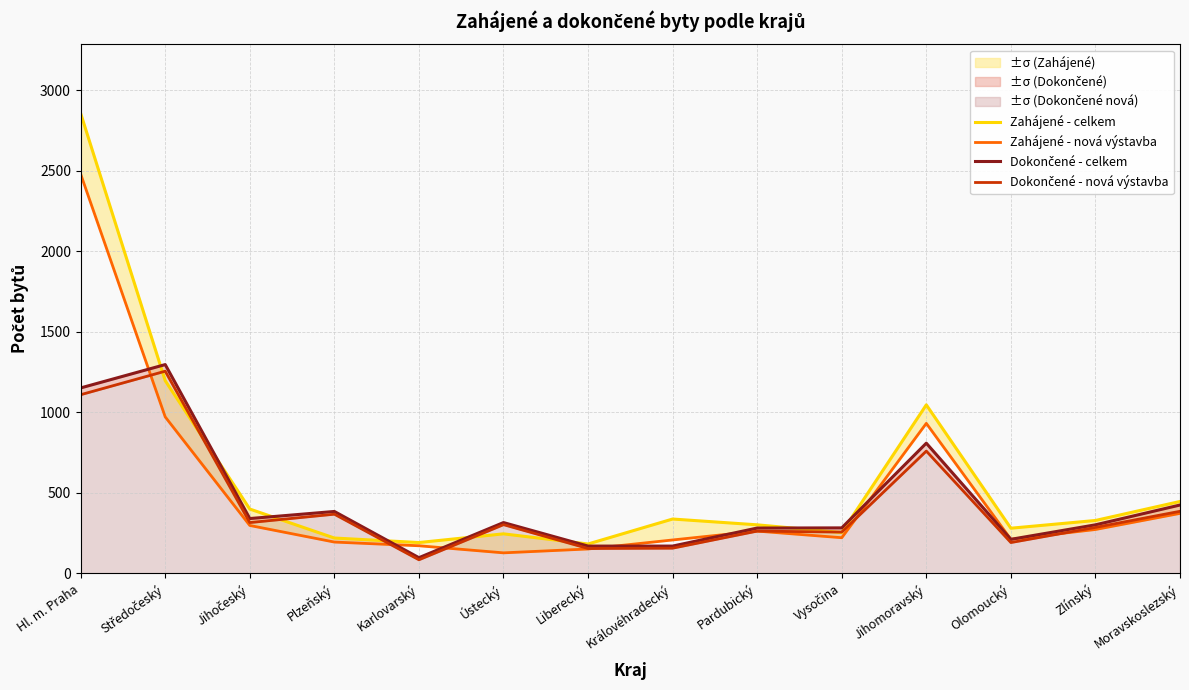

How many lines are shown in the chart?

4